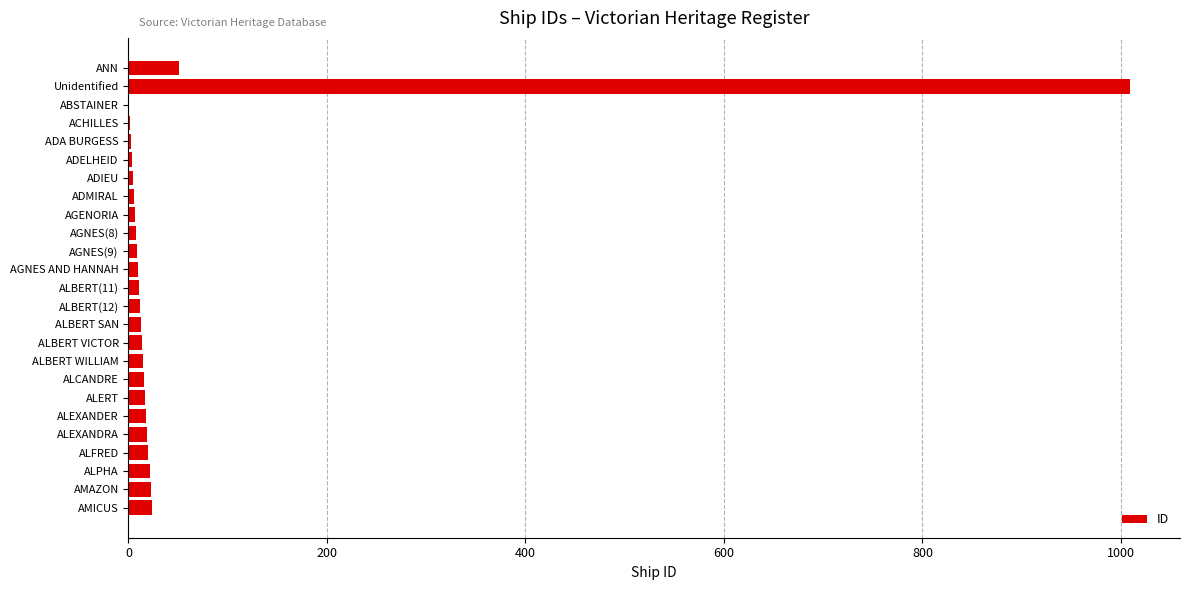

What is the greatest value displayed?

1009